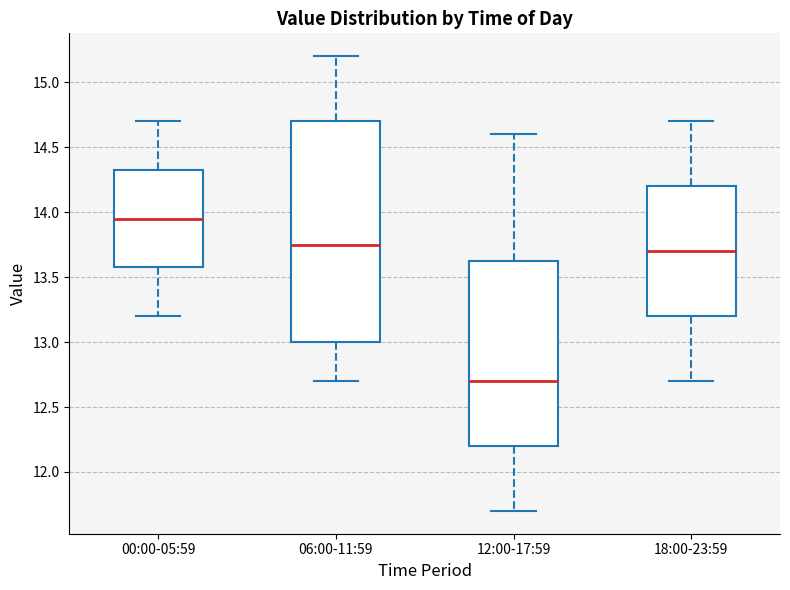

Which box has the highest median line?

00:00-05:59